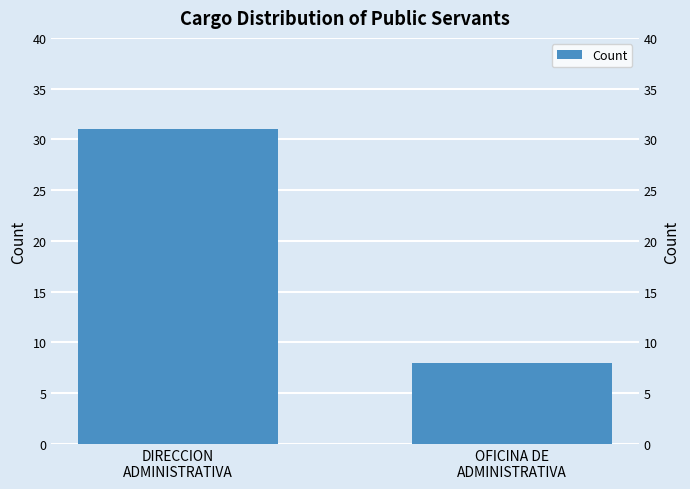

List the labels in order of value, largest first.

DIRECCION
ADMINISTRATIVA, OFICINA DE
ADMINISTRATIVA